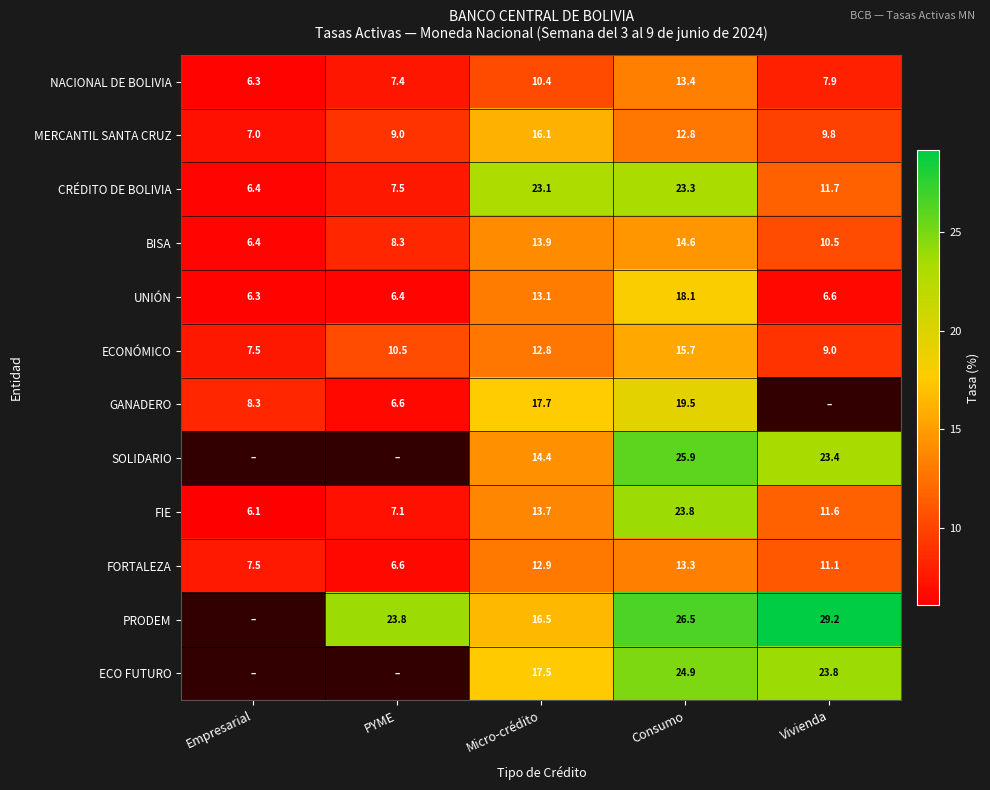

At which label does NACIONAL DE BOLIVIA reach its minimum?

Empresarial